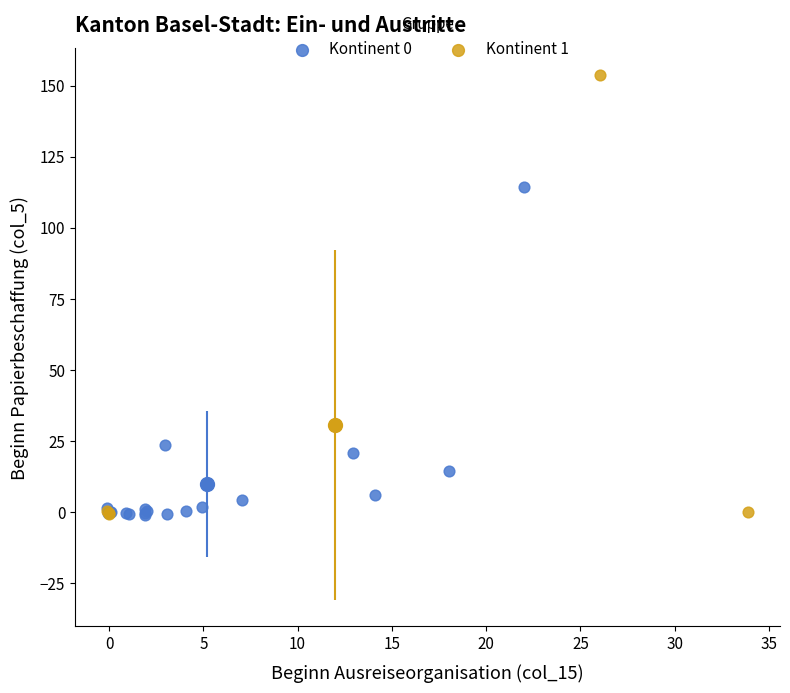

Which series has the widest spread of Y values?

Kontinent 1